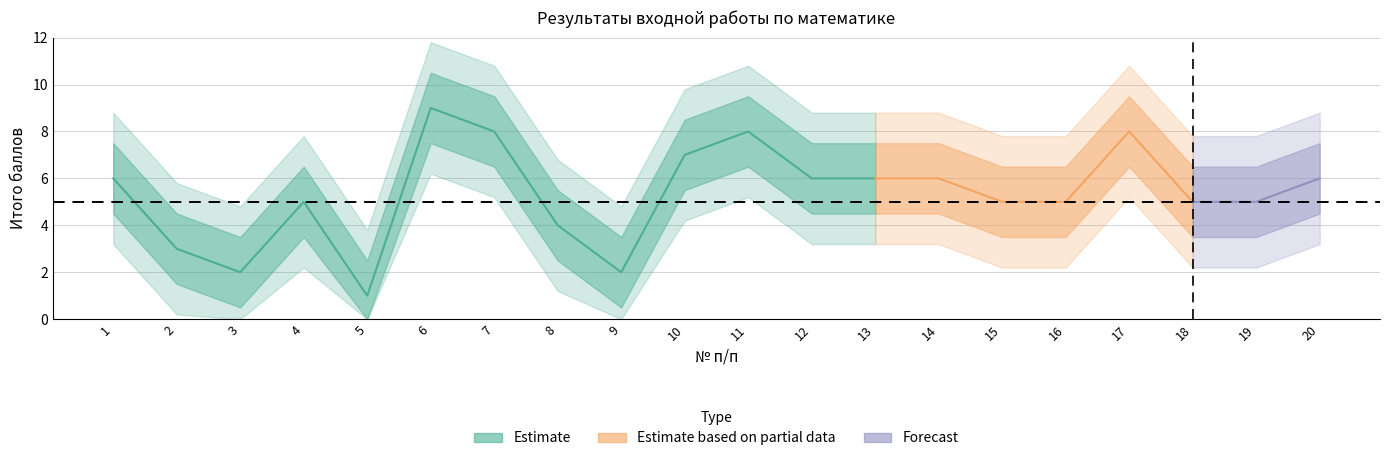

Is it true that the value at 15 is 5?

True